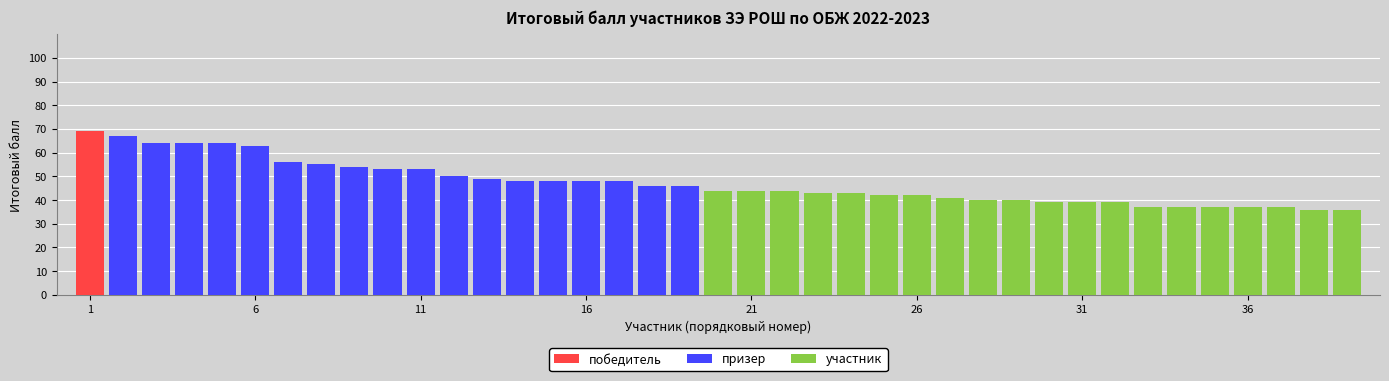

Between 15 and 33, which series saw the biggest shift?

призер